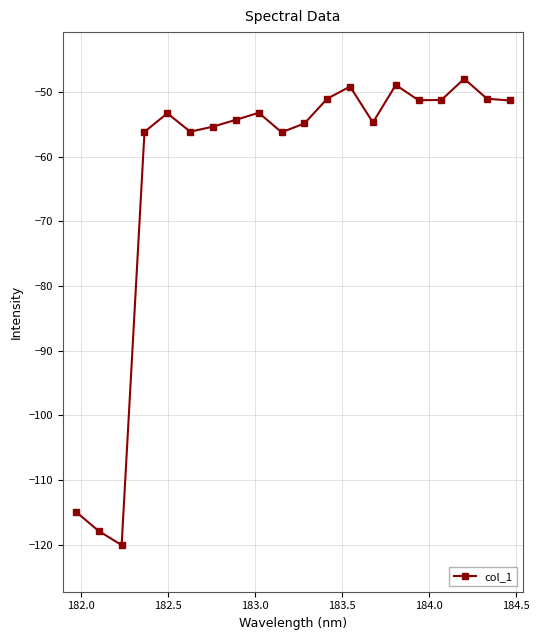

What is the difference between the second highest and second lowest values?

69.0